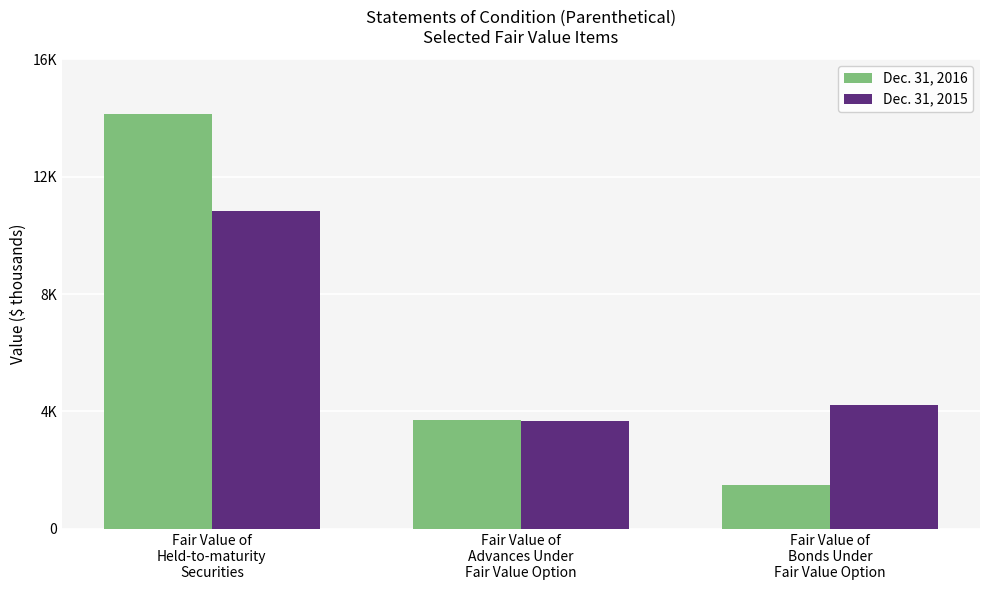

Does the chart contain stacked bars?

No